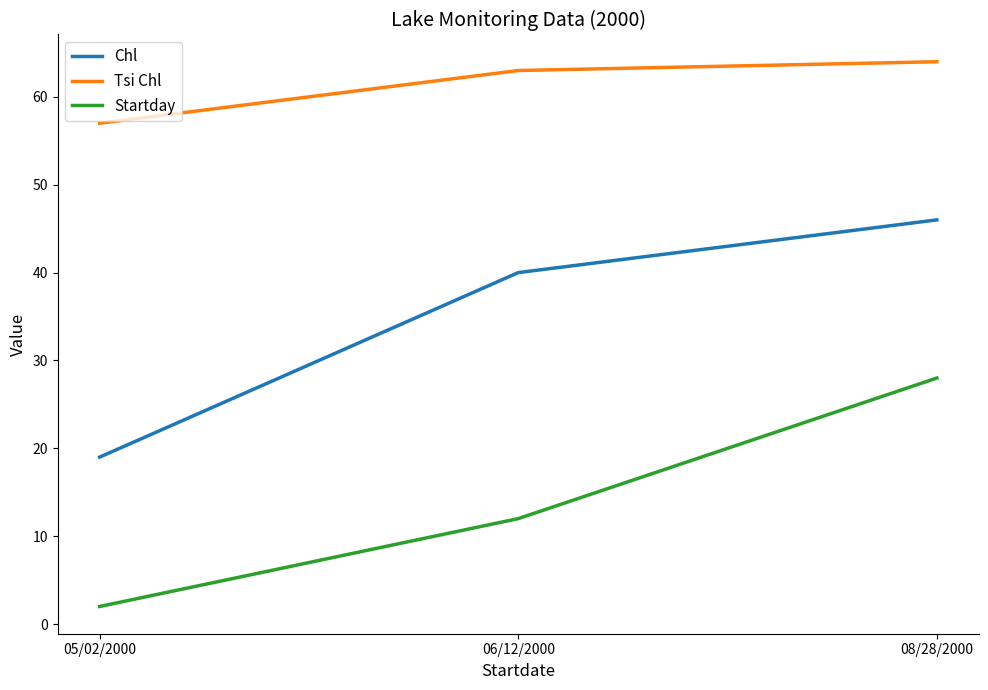

True or false: Chl has a value of 19 at 05/02/2000.

True